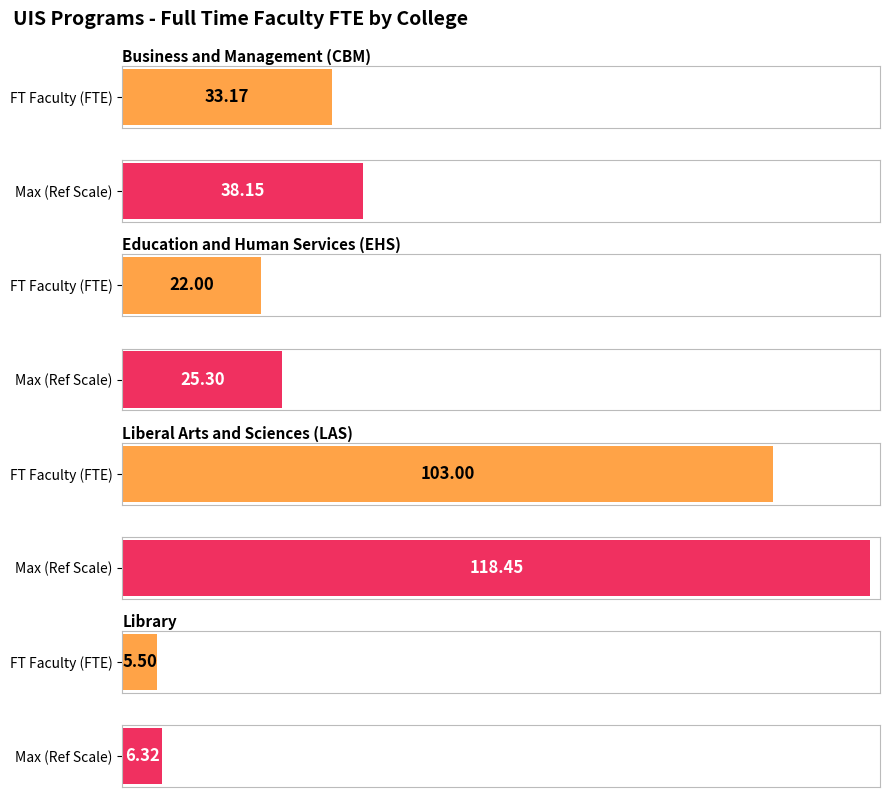

What is the difference between the maximum and minimum values?

97.5